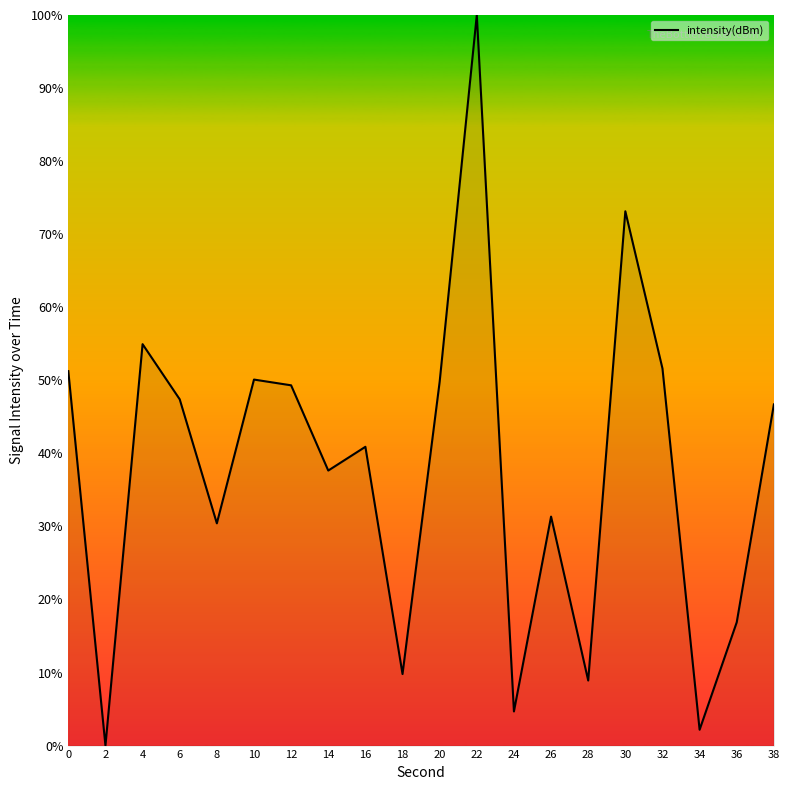

Approximately how many times larger is the value at 36 compared to 18?

1.7